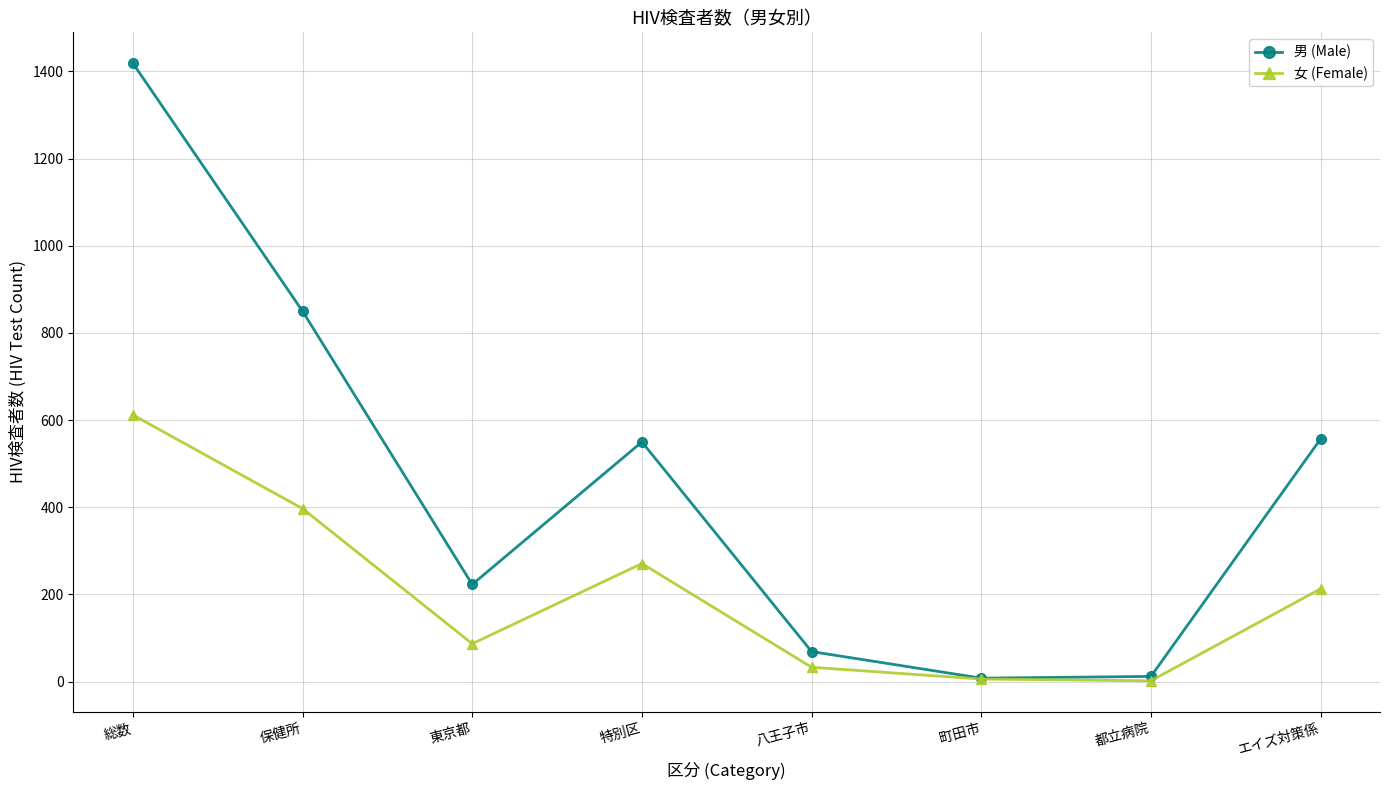

Which category has the highest value in the 男 (Male) series?

総数